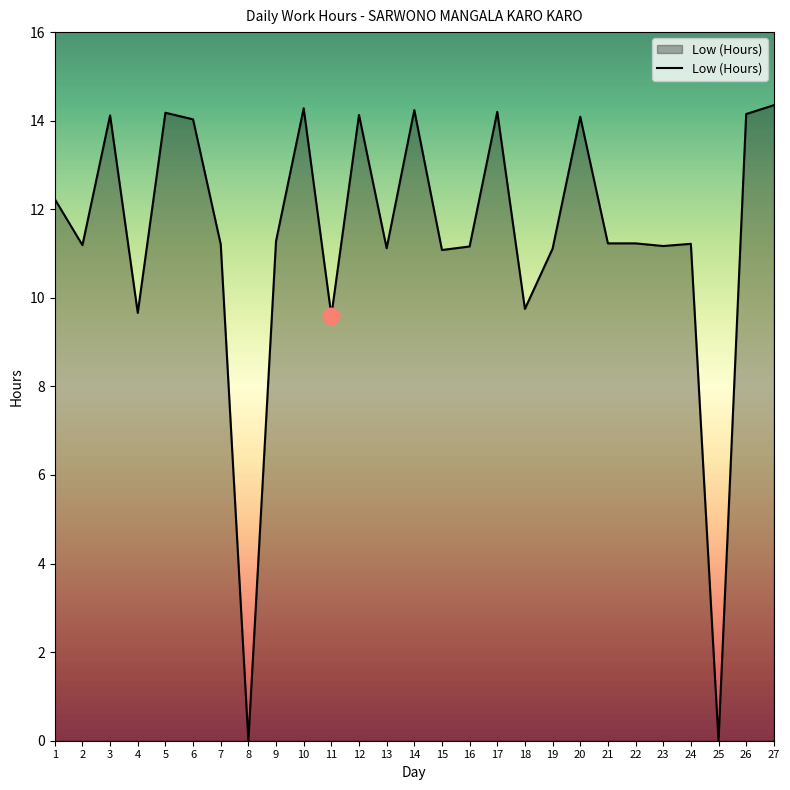

What is the ratio of the value at 22 to the value at 11?

1.2